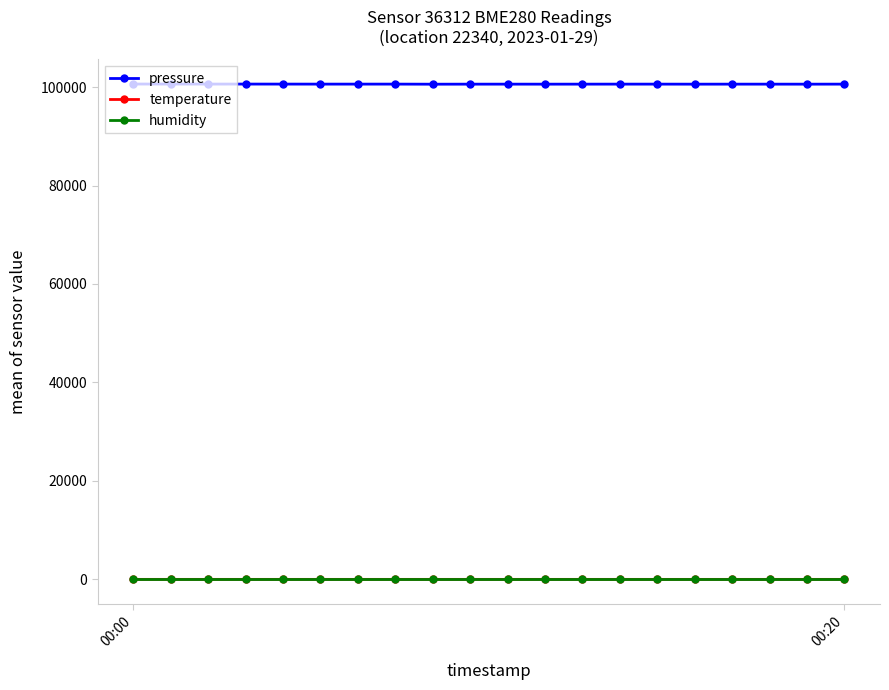

What is the maximum value shown in the chart?

100612.4